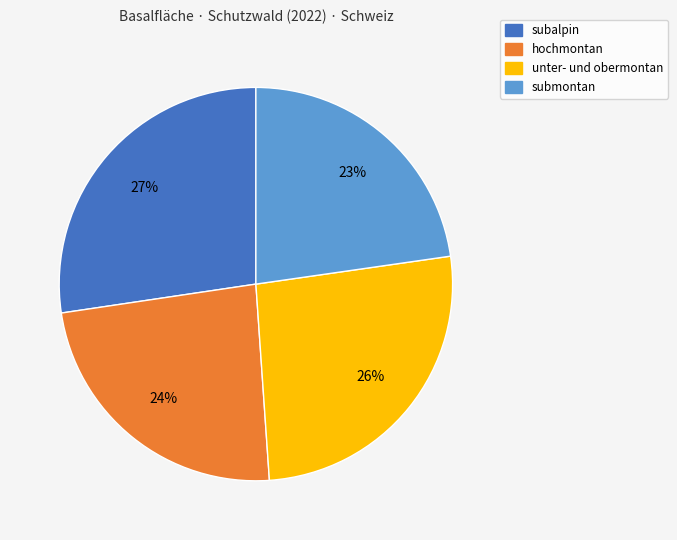

The unter- und obermontan slice represents 26% of the pie. True or false?

True